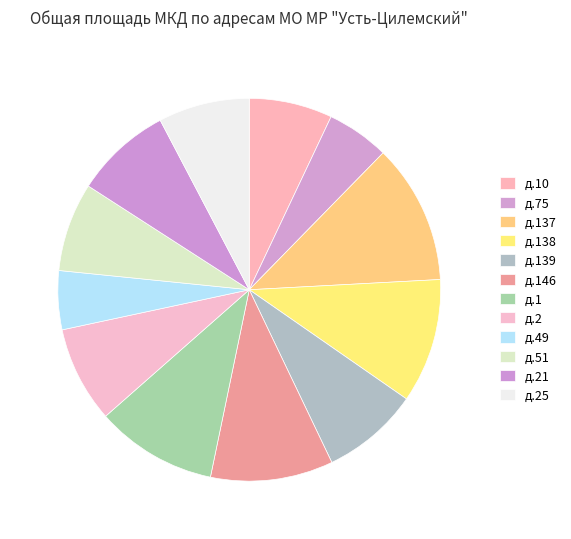

Count the number of slices in the pie.

12